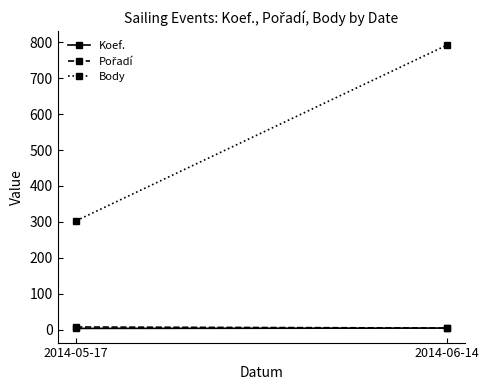

Count the Body values in the range 303 to 792.

2